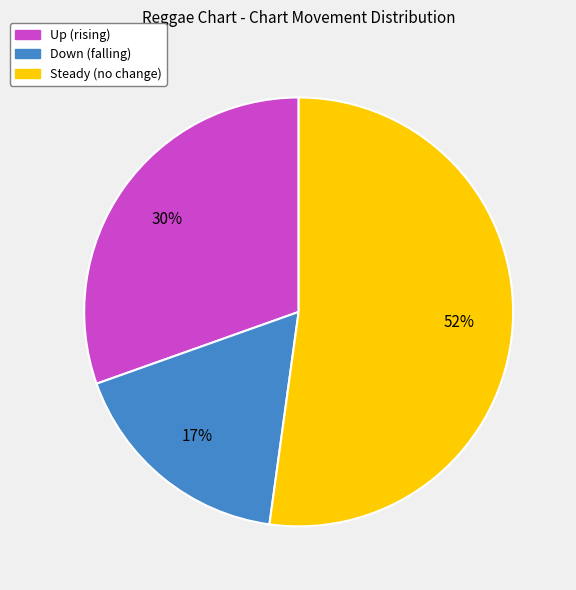

Is there a majority slice in this chart?

Yes